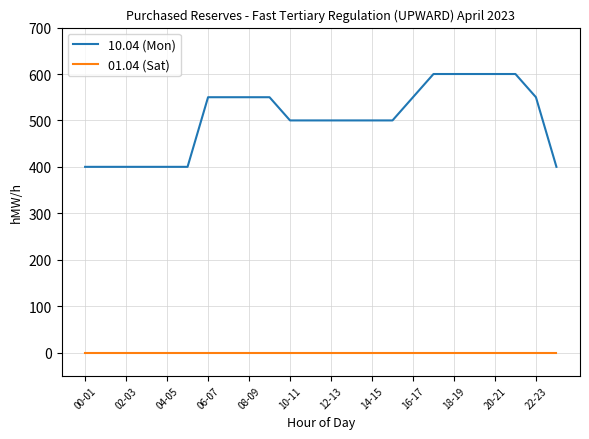

Which series has the largest total across all categories?

10.04 (Mon)